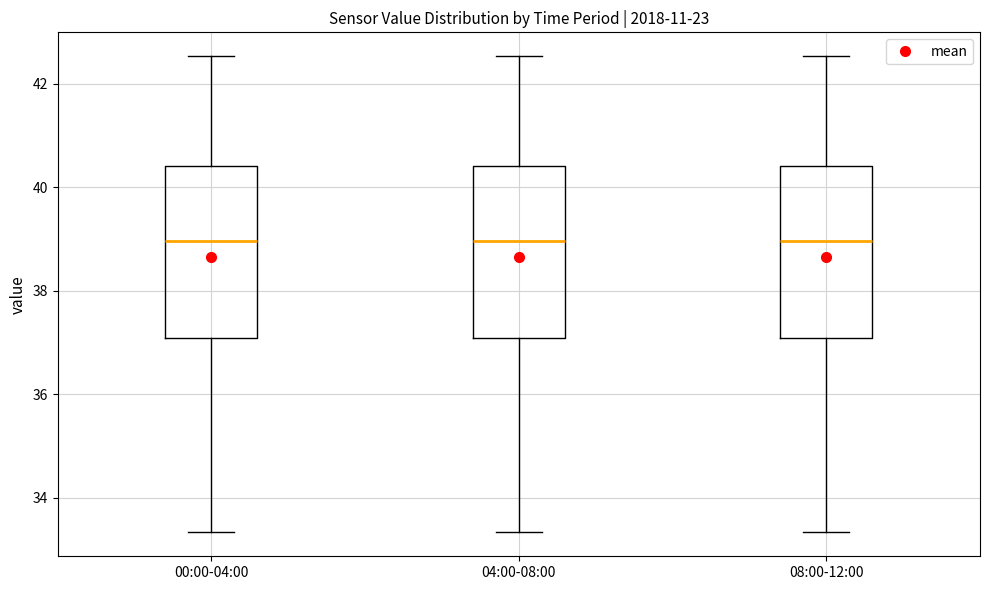

Reading left to right, read every box against the y-axis: the position of its median line, the range the box covers, and the ends of its whiskers. The values are not printed on the chart, so give them approximately, as read against the axis.

00:00-04:00: median 39.0, box 37.0 to 40.4, whiskers 33.4 to 42.6
04:00-08:00: median 39.0, box 37.0 to 40.4, whiskers 33.4 to 42.6
08:00-12:00: median 39.0, box 37.0 to 40.4, whiskers 33.4 to 42.6